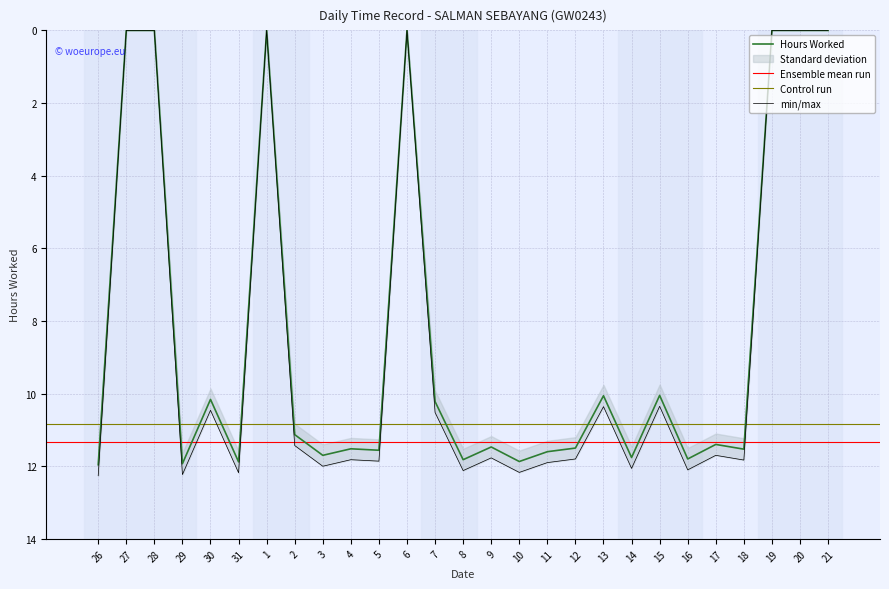

True or false: there are more than 1 points higher than both neighbors.

True